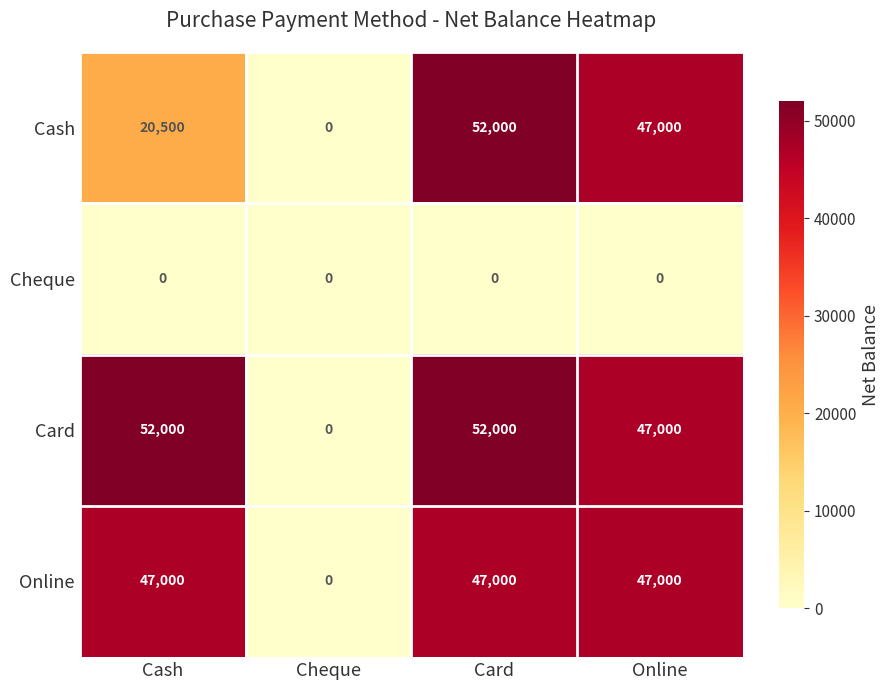

Reading right to left, what are all the values shown in this chart?

Cash: Online=47000	Card=52000	Cheque=0	Cash=20500
Cheque: Online=0	Card=0	Cheque=0	Cash=0
Card: Online=47000	Card=52000	Cheque=0	Cash=52000
Online: Online=47000	Card=47000	Cheque=0	Cash=47000